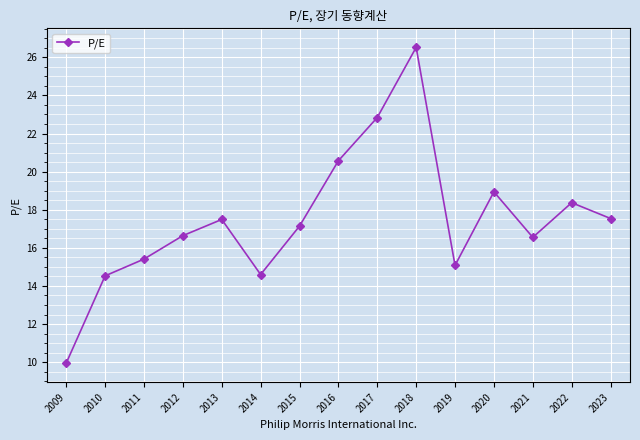

How many values exceed 17?

8